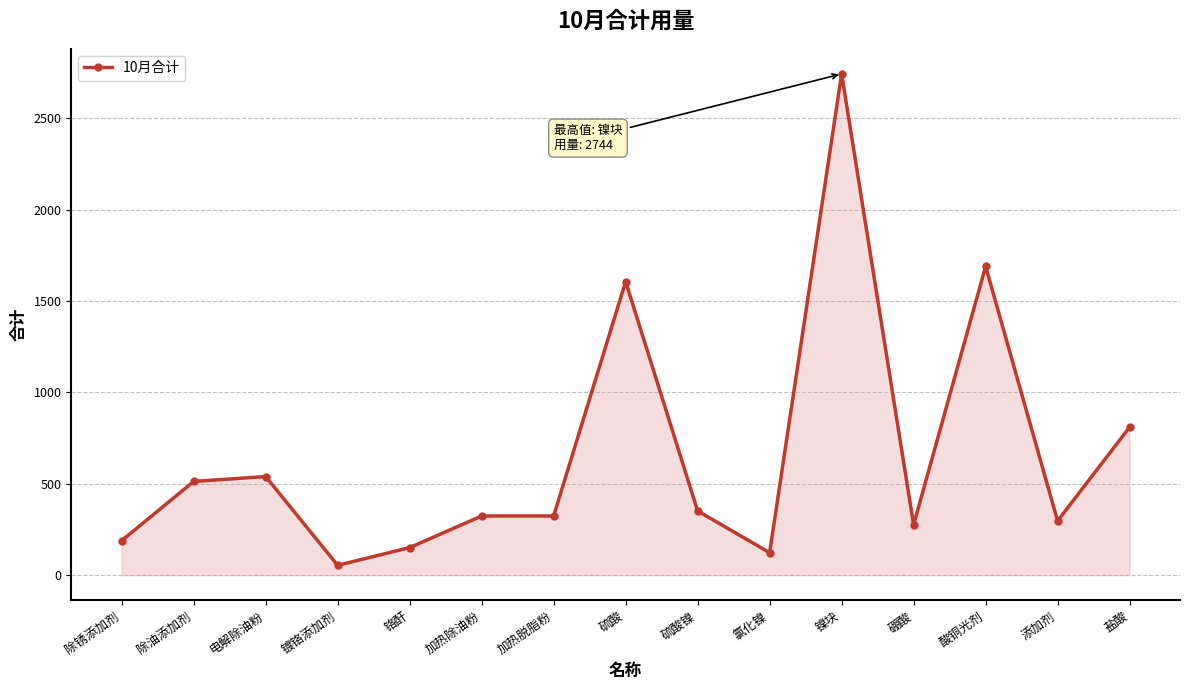

True or false: the data shows 324.0 at 加热除油粉.

True